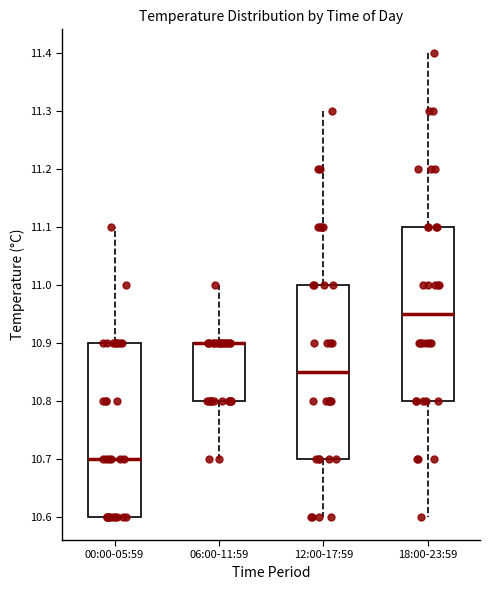

Where is the upper edge of the box for 12:00-17:59 on the y-axis? The values are not printed on the chart, so give them approximately, as read against the axis.

11.00